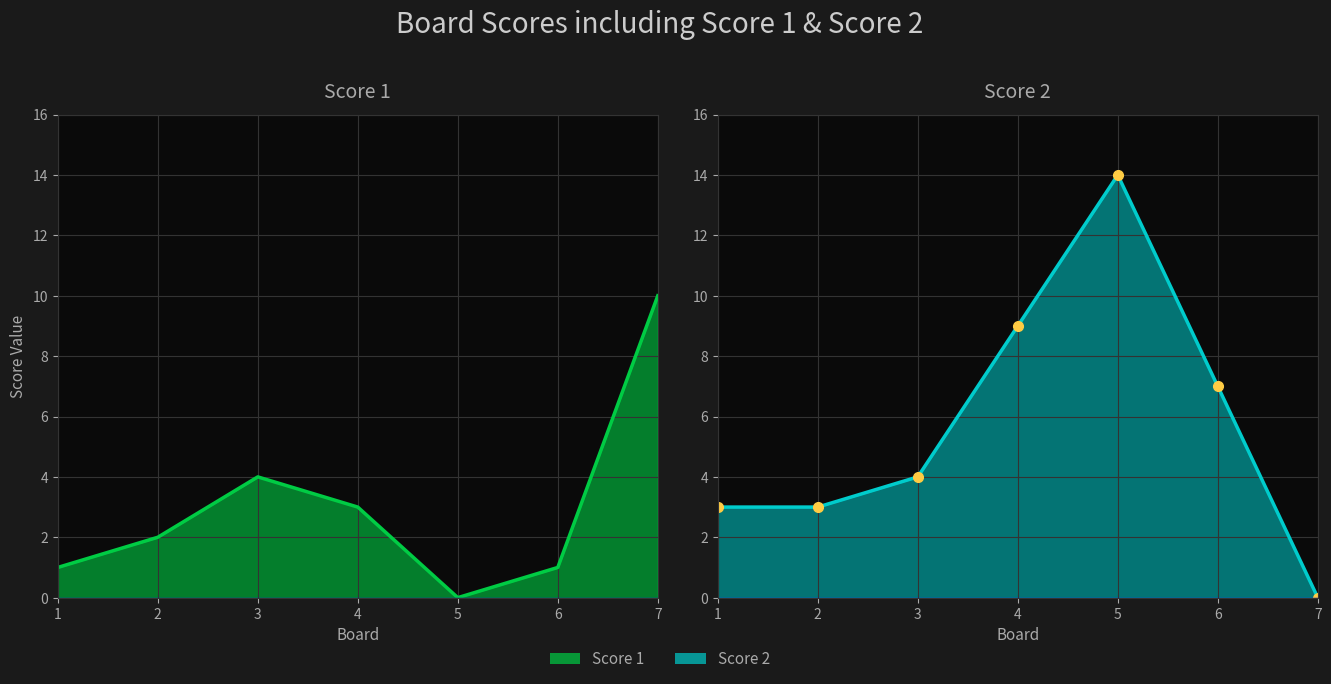

Reading left to right, list all the values displayed in this chart.

Score 1: 1	2	4	3	0	1	10
Score 2: 3	3	4	9	14	7	0